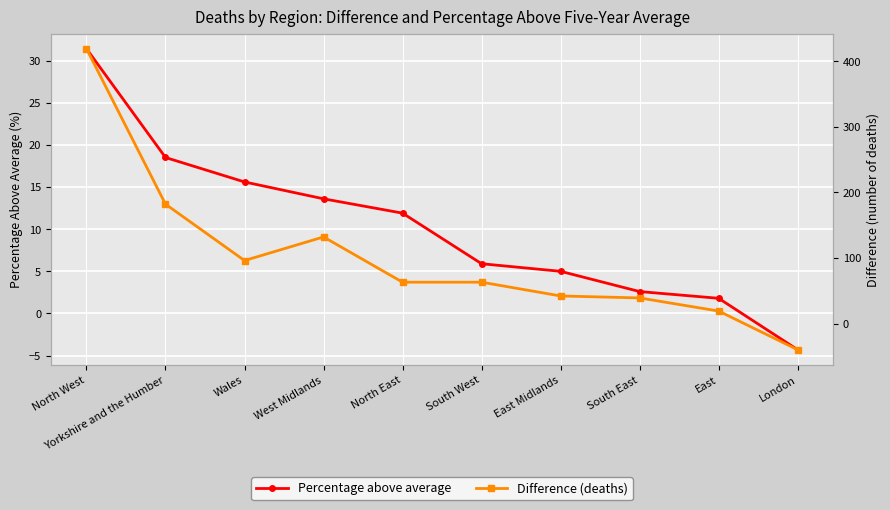

At which label does Difference (deaths) reach its minimum?

London